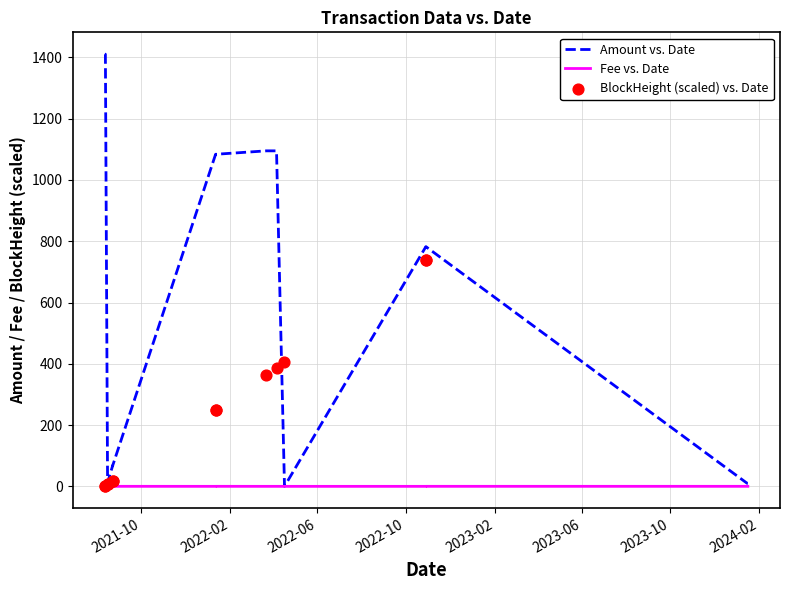

Which series contains the highest Y value?

Amount vs. Date